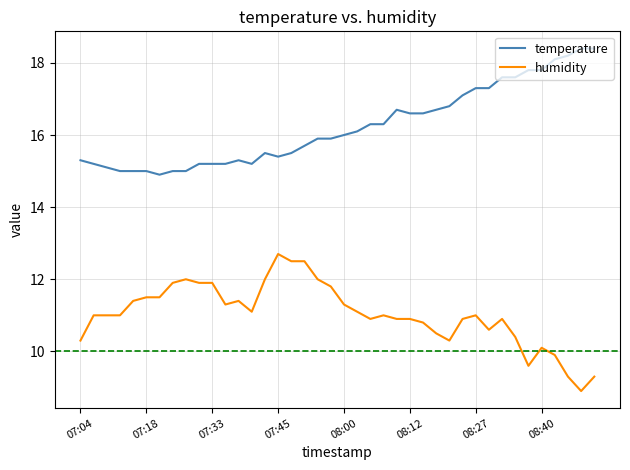

List the series in order of their peak value, lowest first.

humidity, temperature